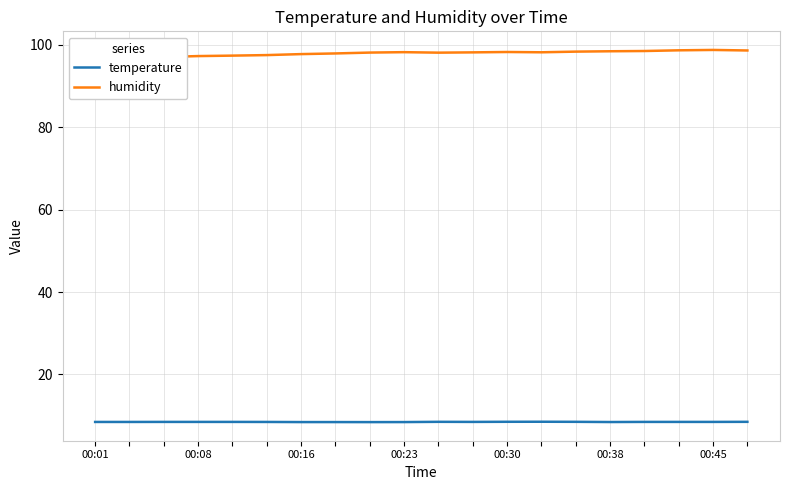

Is the value of humidity at 19 greater than the value of temperature at 00:16?

Yes